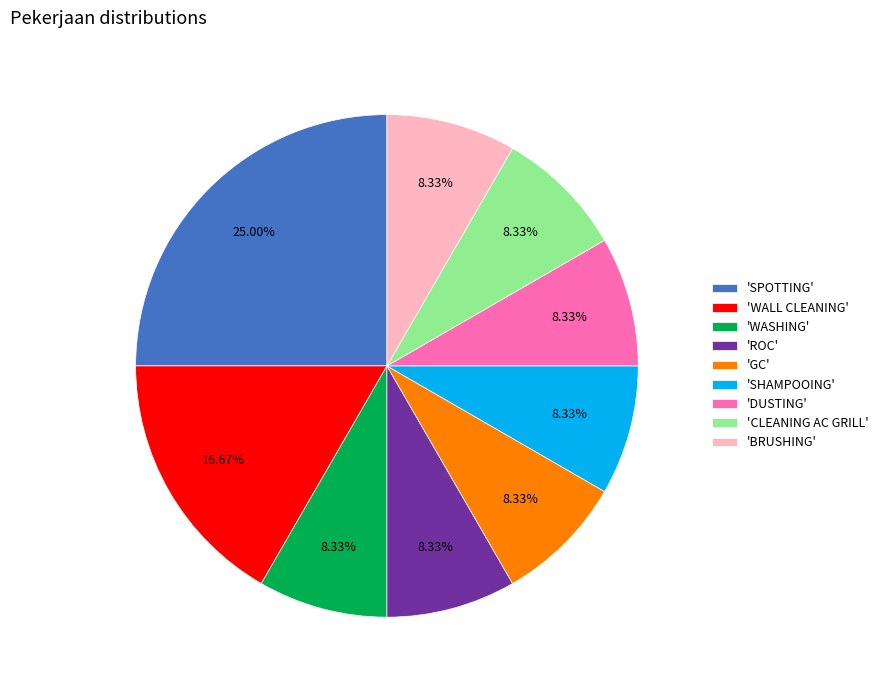

Combined, do 'BRUSHING' and 'CLEANING AC GRILL' account for over 50%?

No